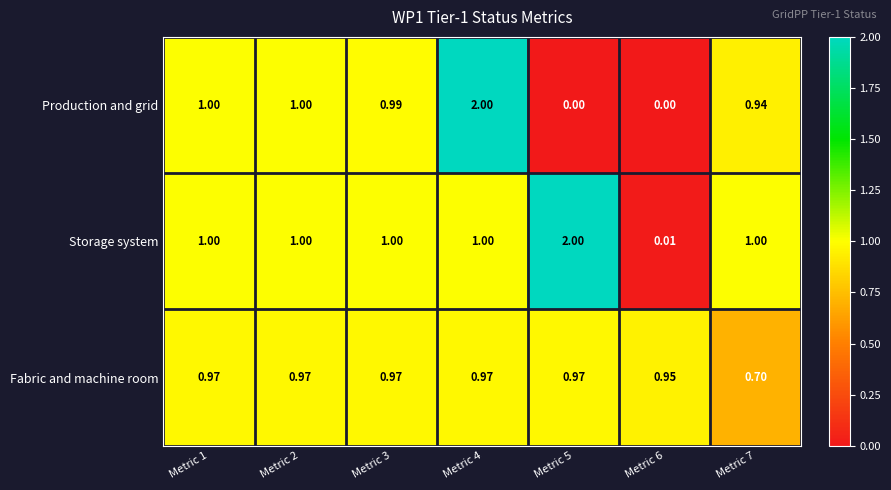

Which series has the largest total across all categories?

Storage system